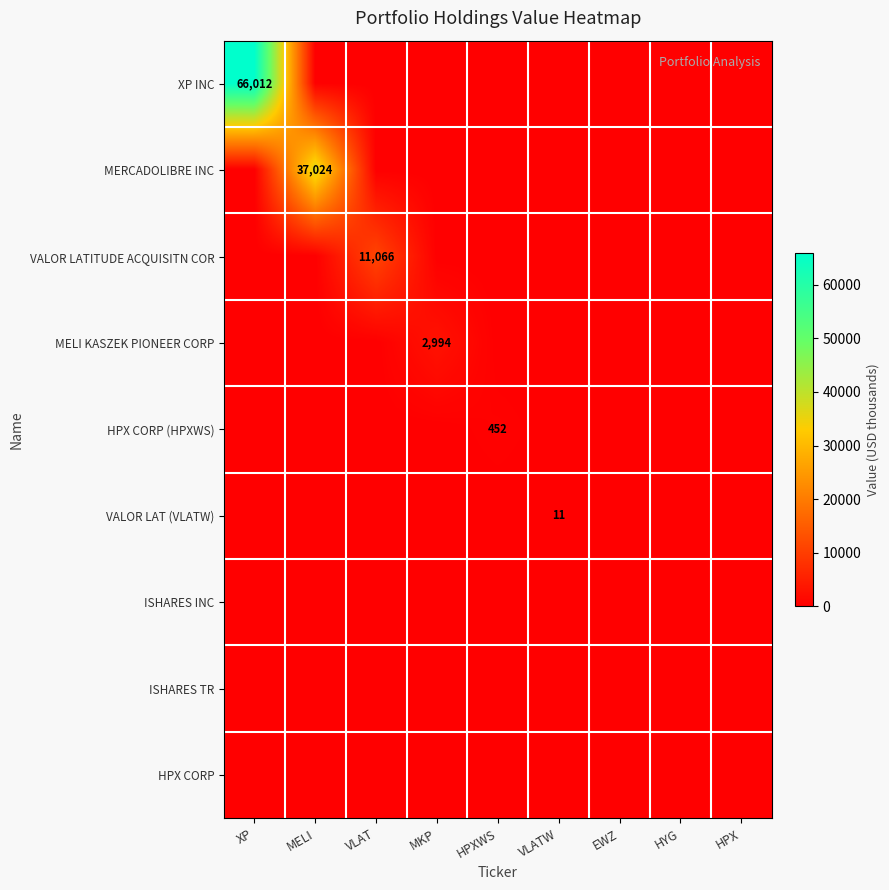

Which label corresponds to the smallest value in the chart?

MELI